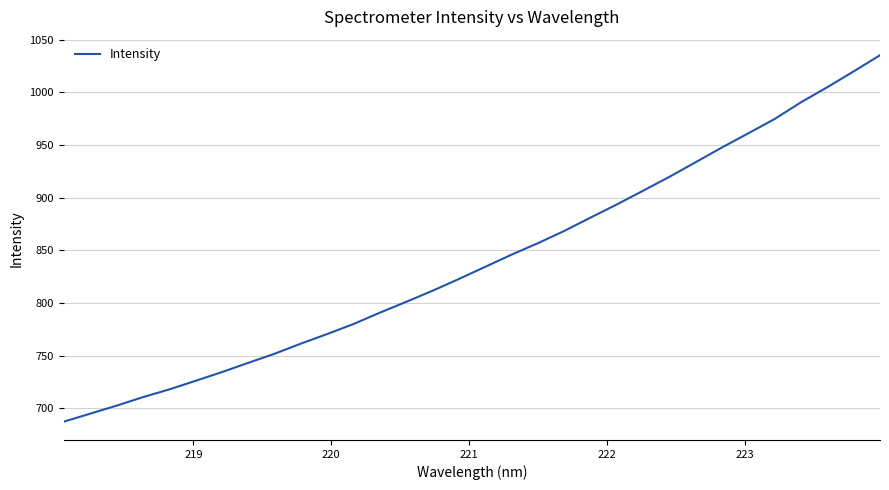

True or false: the data has more than 2 interior local peaks.

False